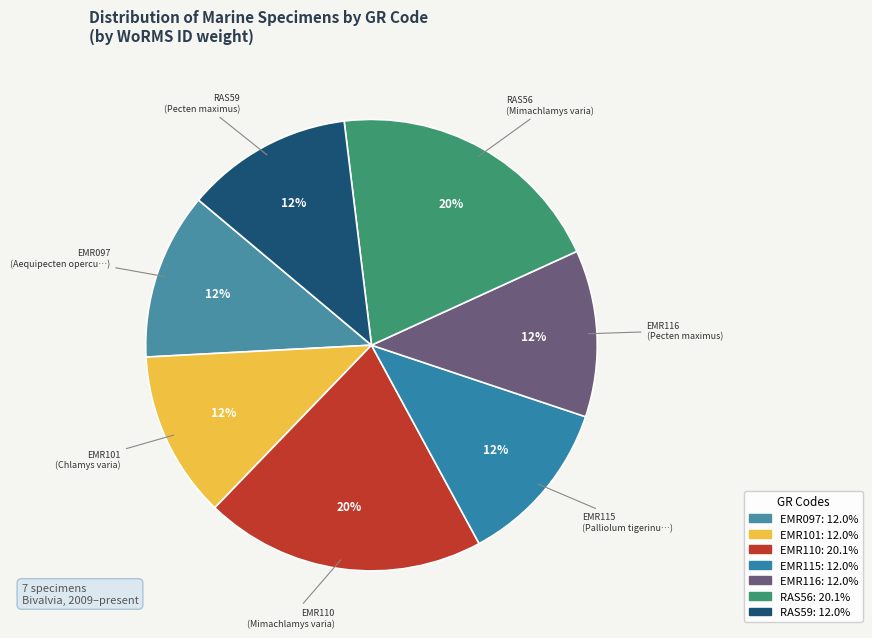

True or false: EMR116 accounts for 6% of the total.

False